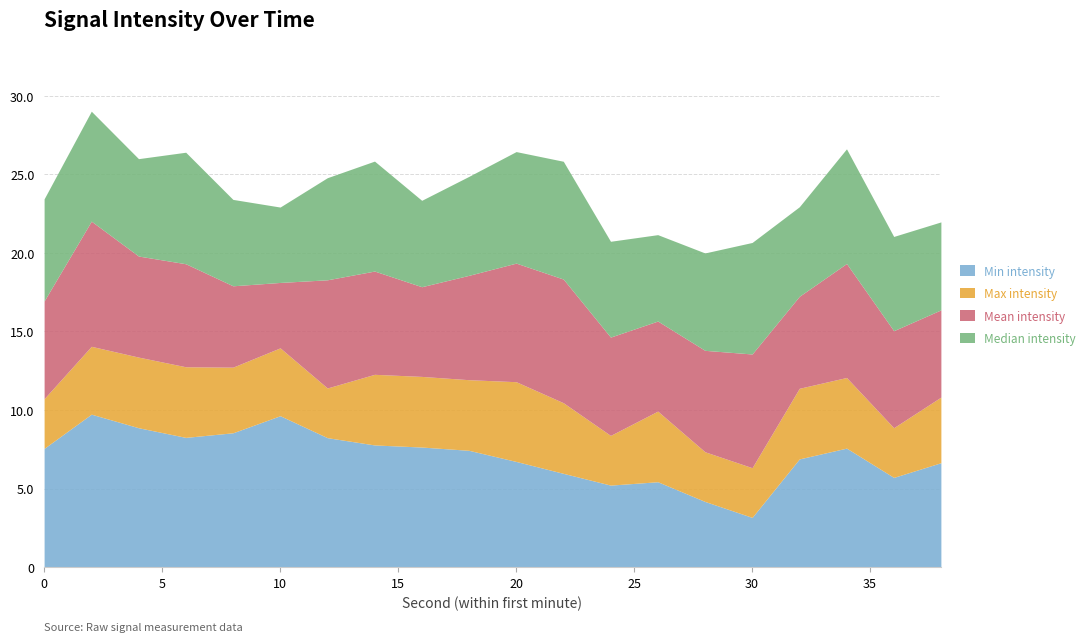

Which category has the lowest value in the Min intensity series?

30